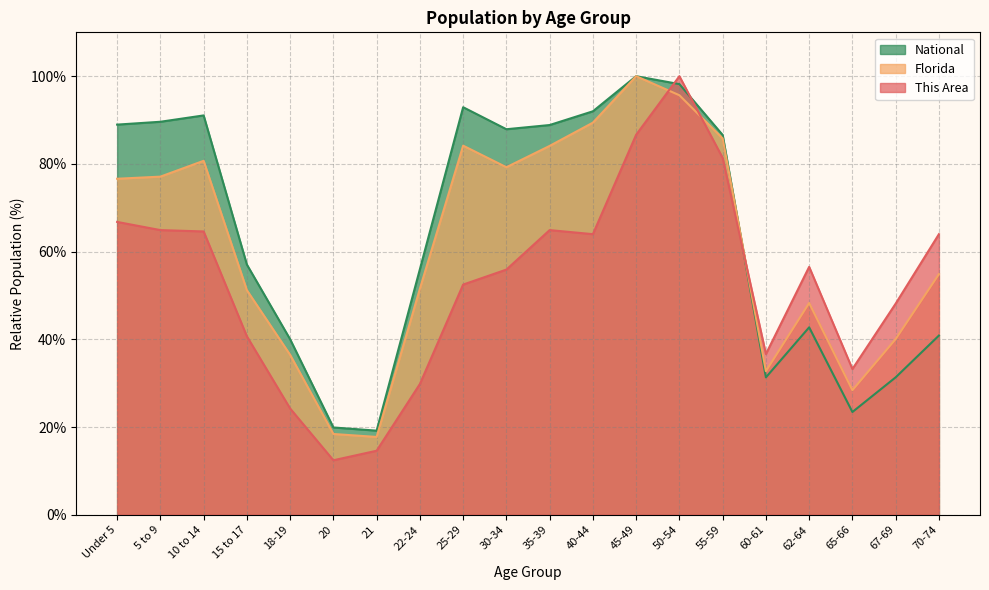

What is the label of the 14th point from the right?

21